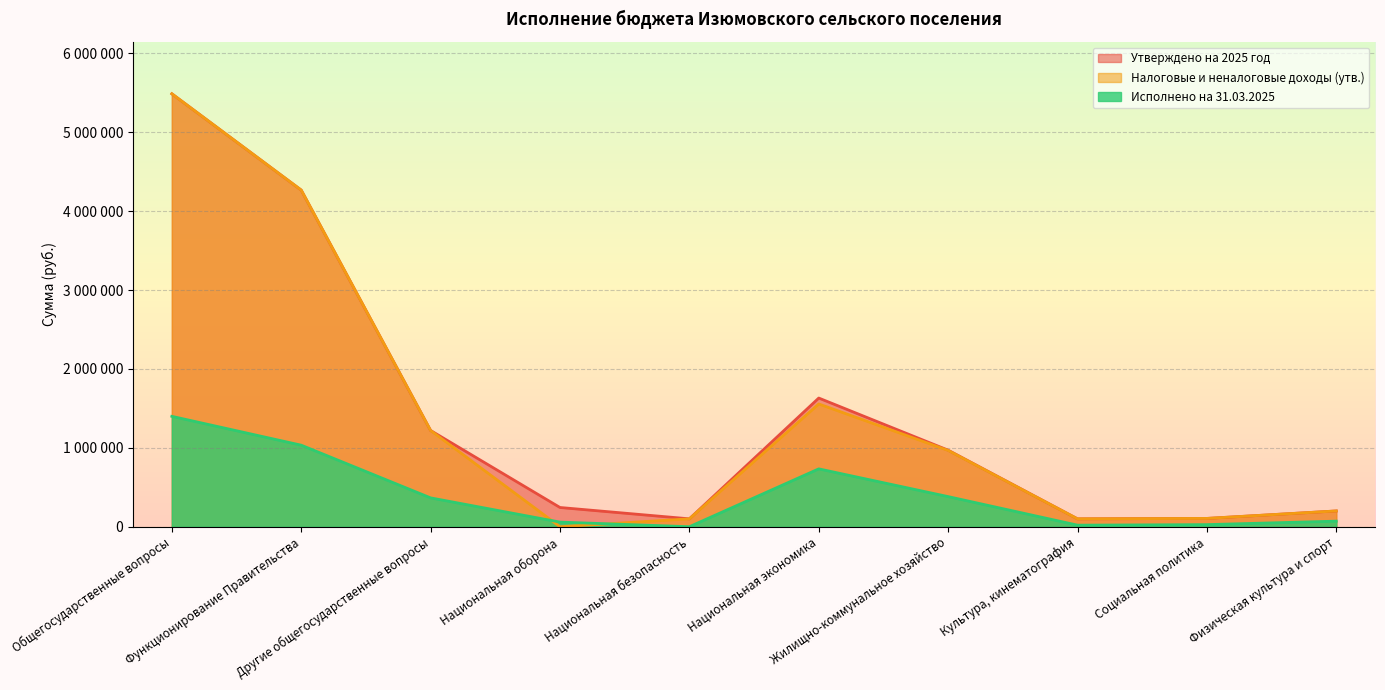

What position from the left is Культура, кинематография?

8